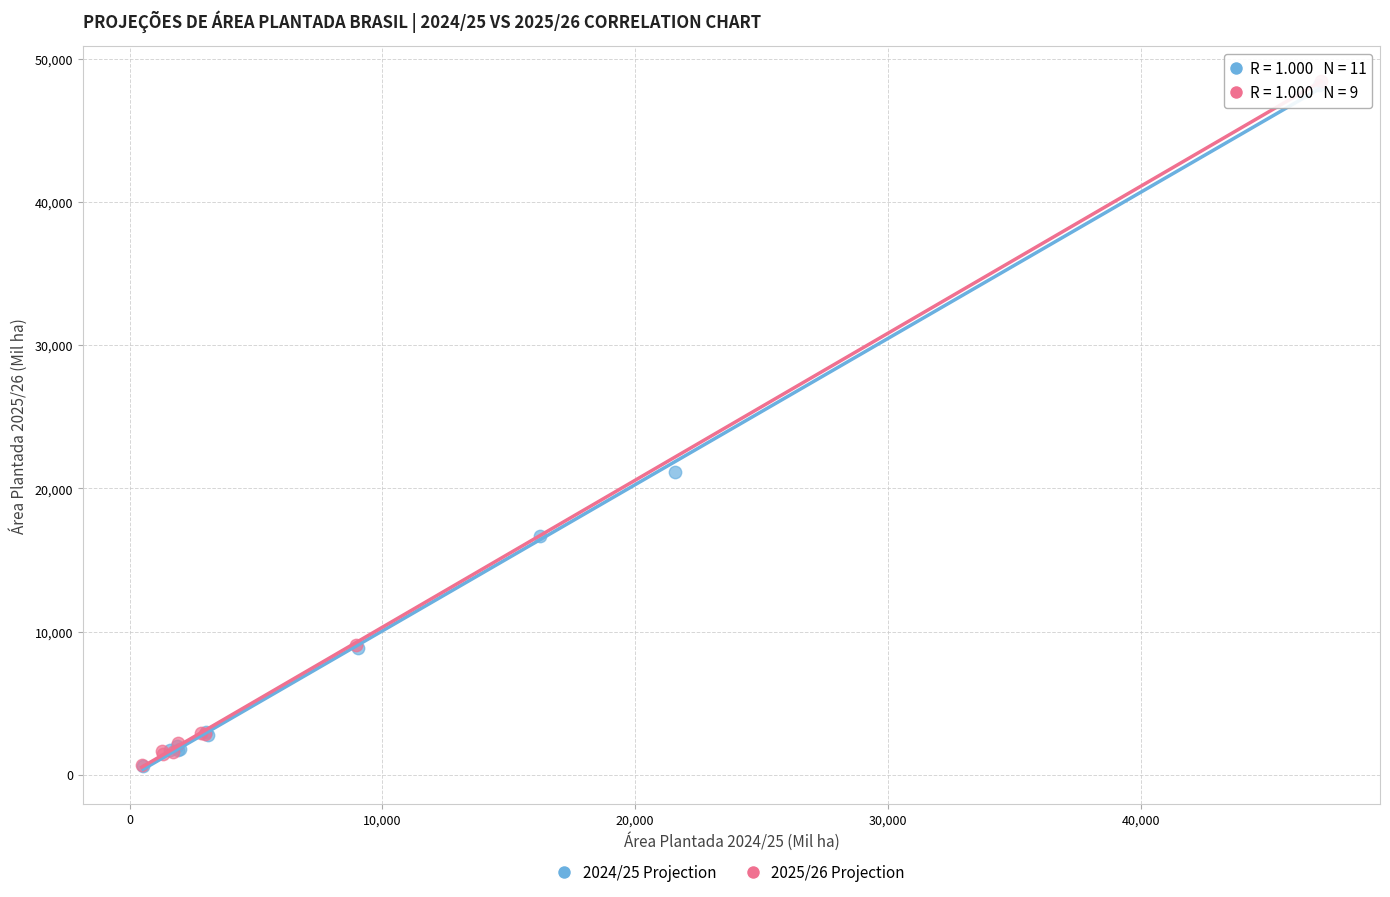

What are all the series names shown in the legend?

2024/25 Projection, 2025/26 Projection